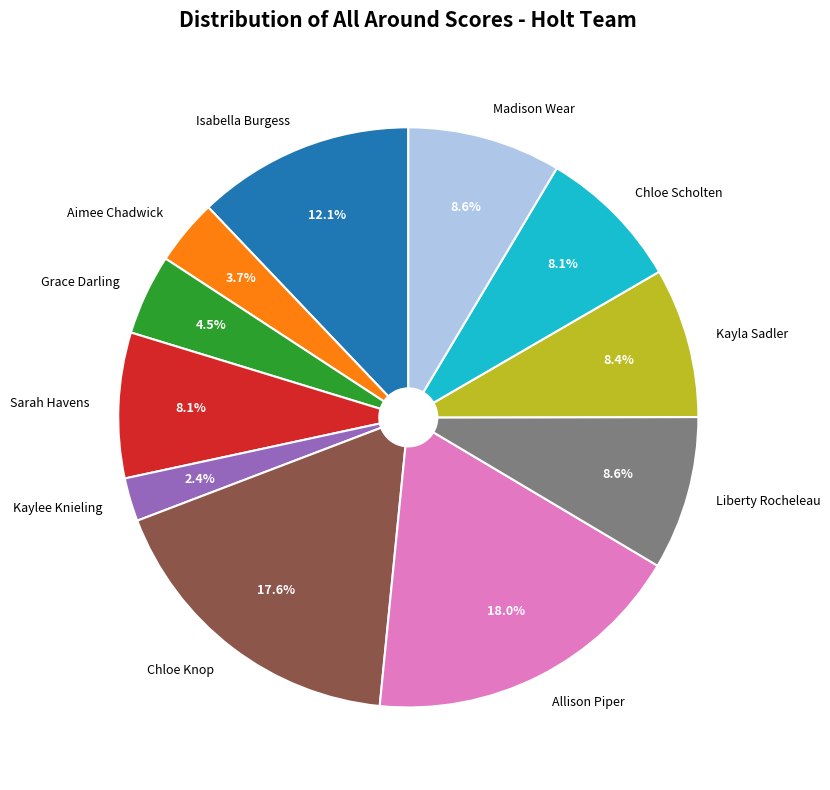

True or false: Allison Piper accounts for 29% of the total.

False